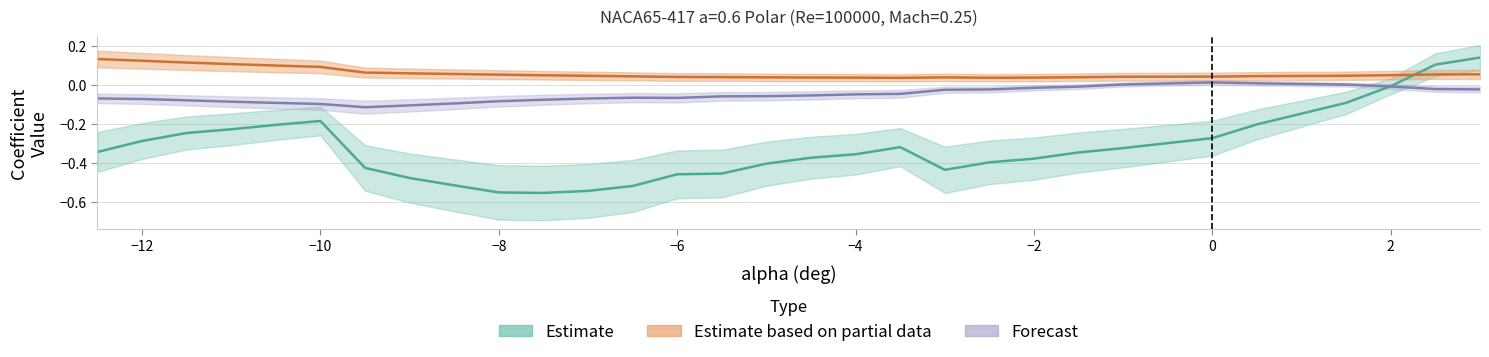

What is the value of the Cd (Partial data) point at the 5th from the left?

0.1